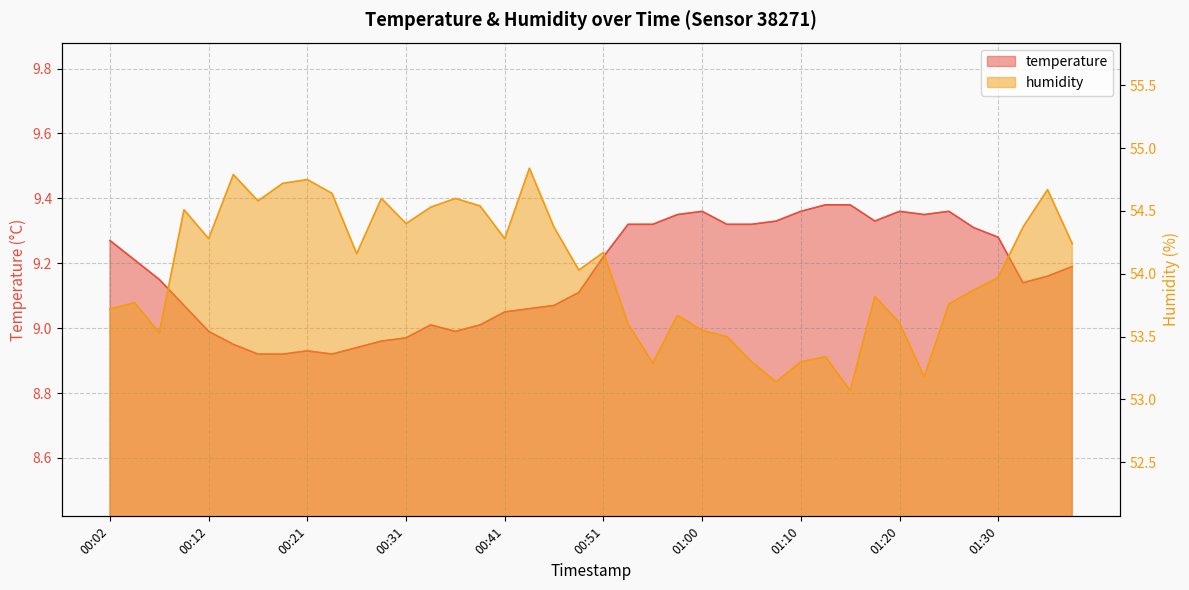

Is it true that humidity equals 54.6 at 00:36?

True